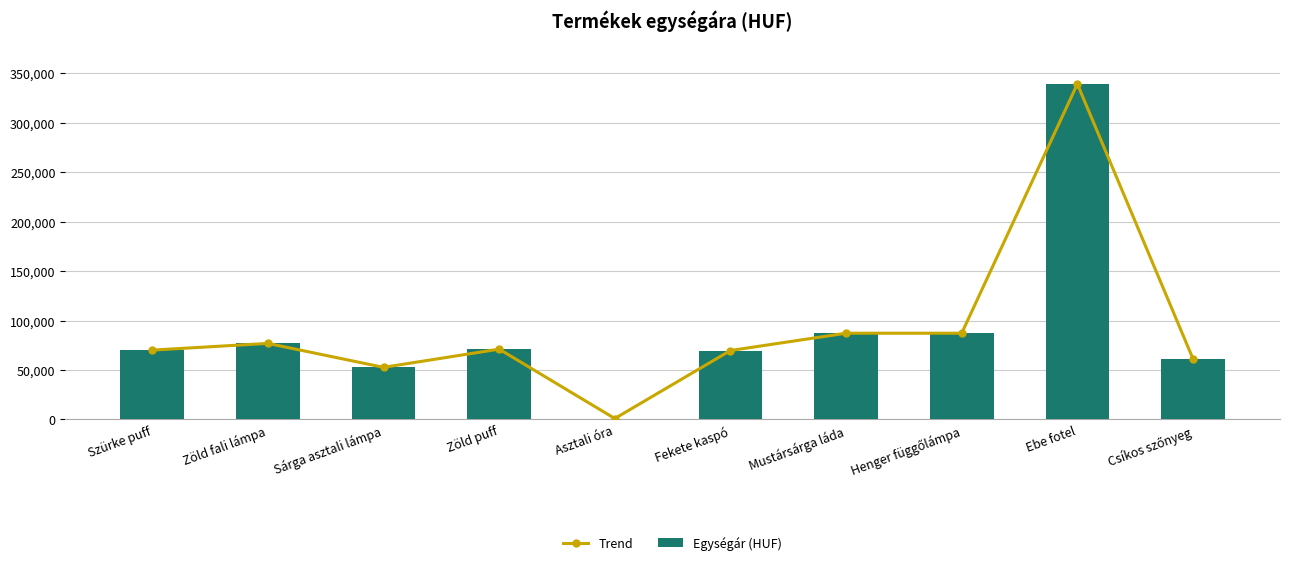

How many values in the Egységár (HUF) series are below 71091?

5